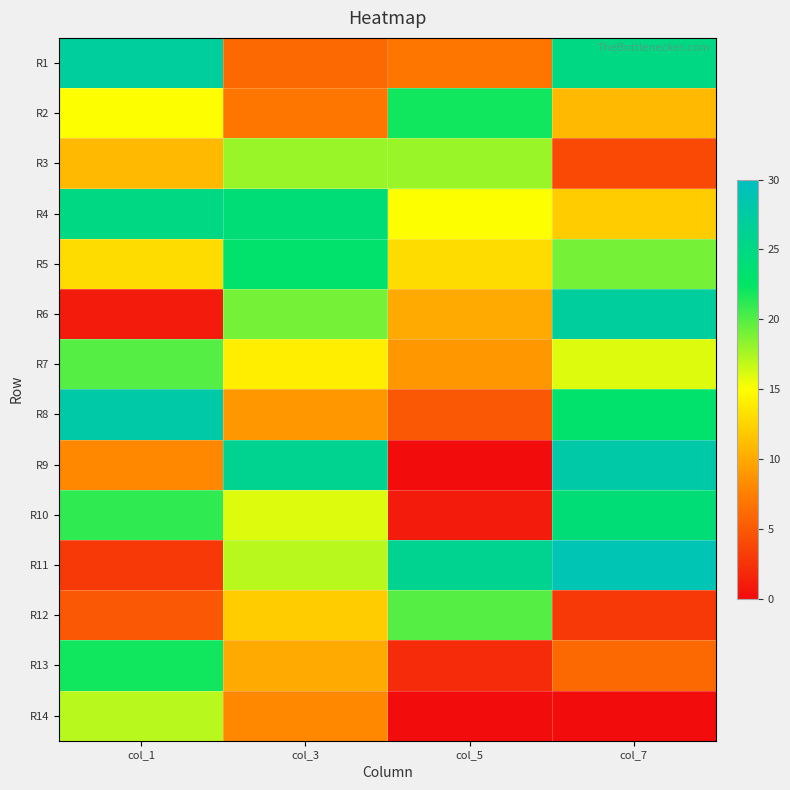

Between col_3 and col_1, which is larger?

col_1